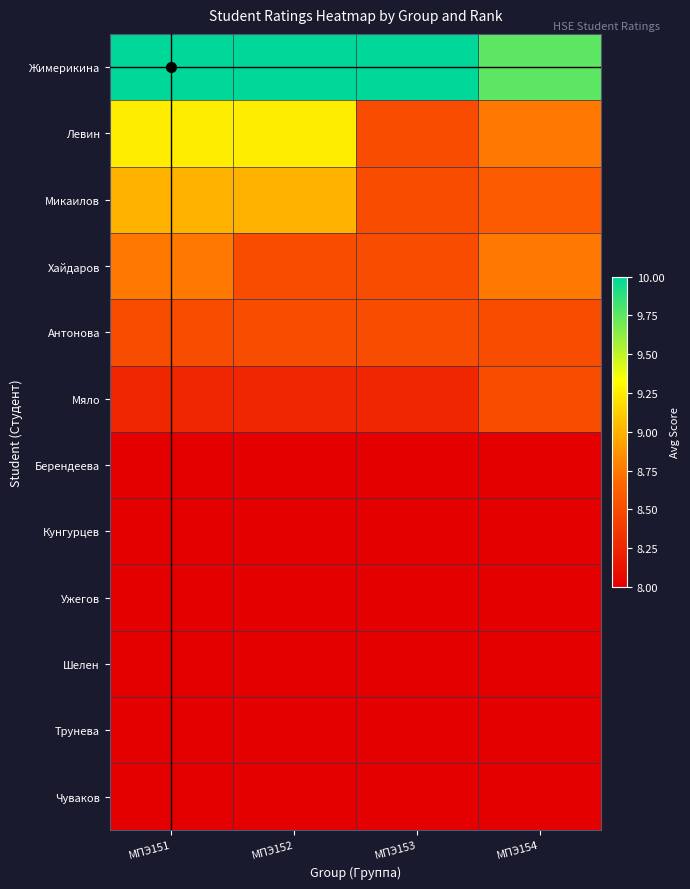

Which series has the largest range (max minus min)?

Левин